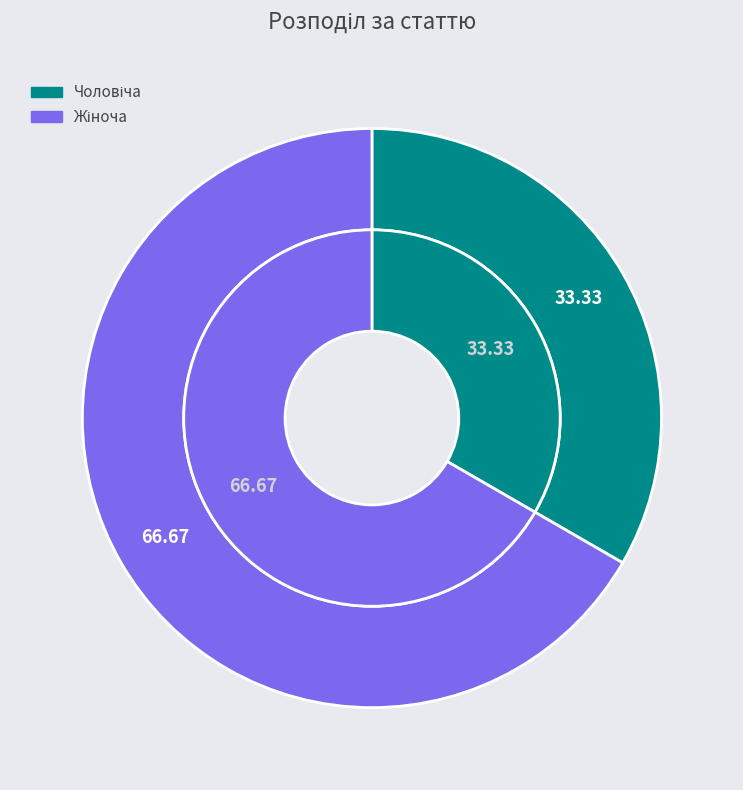

To the nearest percent, what is the average slice percentage?

50%